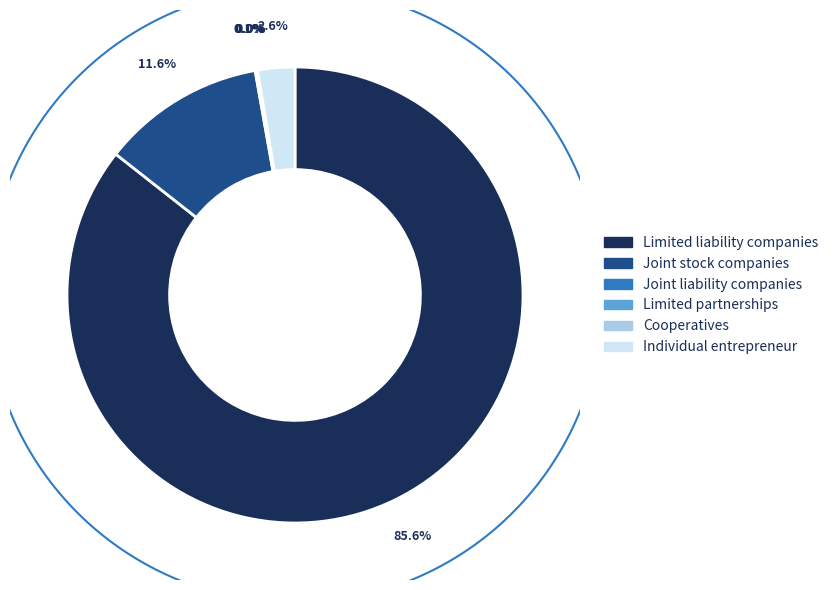

How many slices are in this pie chart?

6